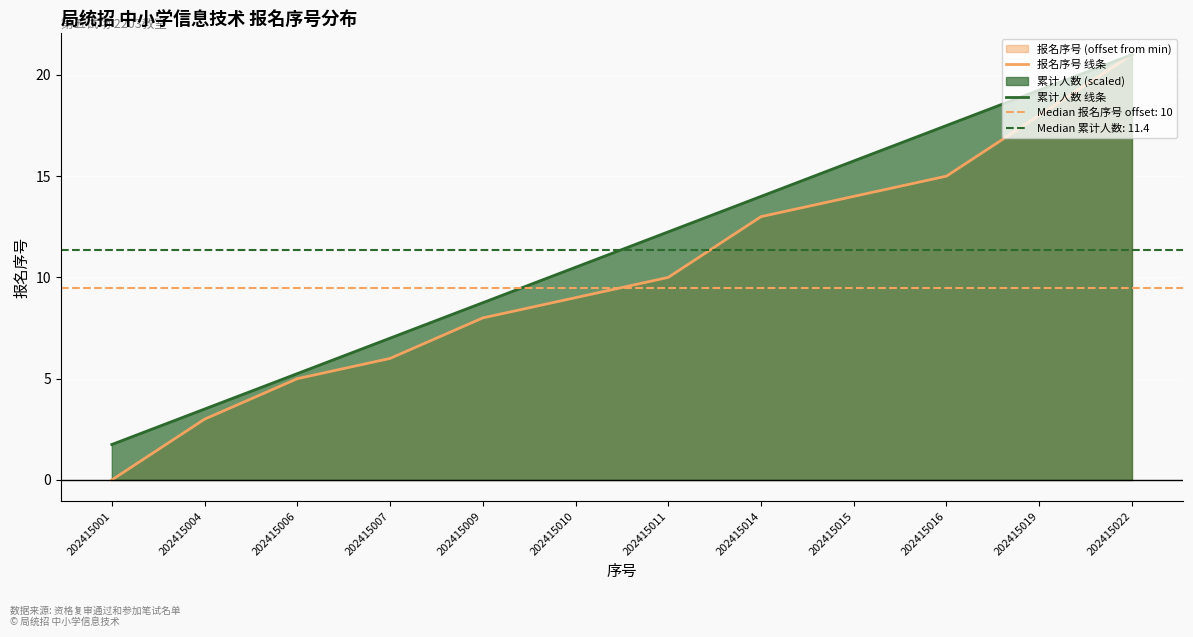

Reading right to left, transcribe all the data shown in this chart.

报名序号 线条: 21.0	18.0	15.0	14.0	13.0	10.0	9.0	8.0	6.0	5.0	3.0	0.0
累计人数 线条: 21.0	19.2	17.5	15.8	14.0	12.2	10.5	8.8	7.0	5.2	3.5	1.8